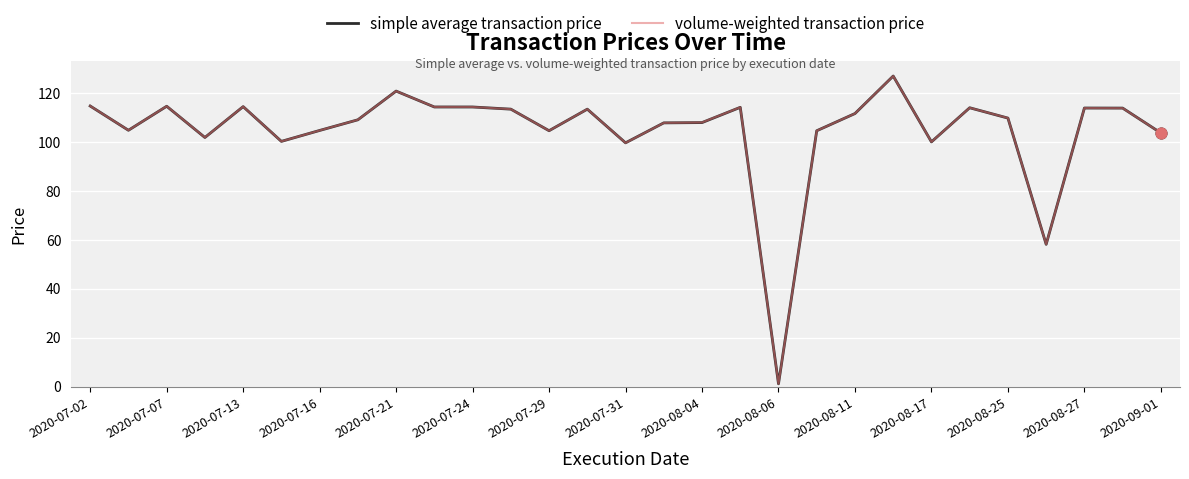

What is the maximum value shown in the chart?

126.9